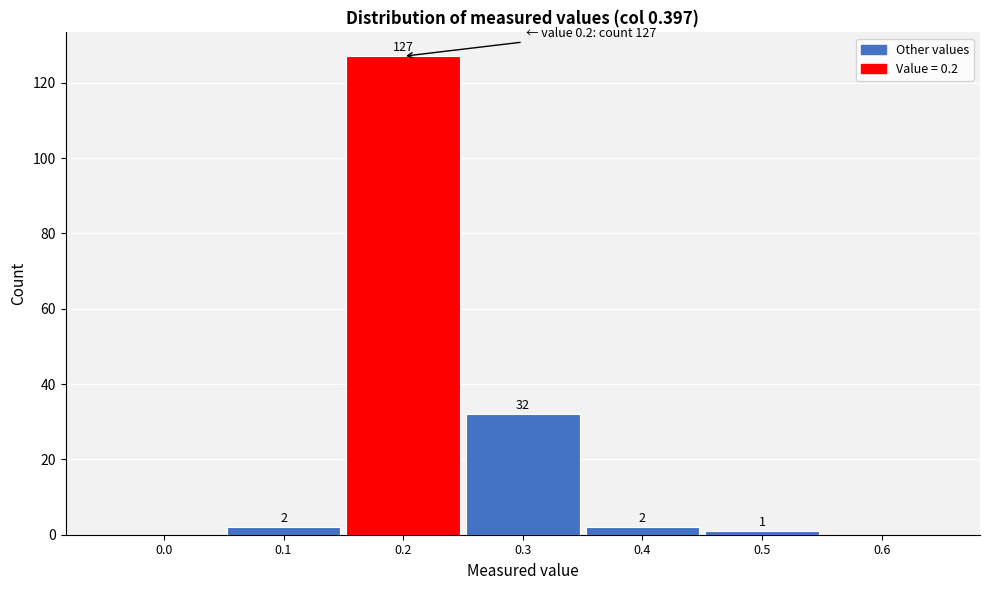

Reading right to left, extract all data points from this chart.

0.6=0	0.5=1	0.4=2	0.3=32	0.2=127	0.1=2	0.0=0